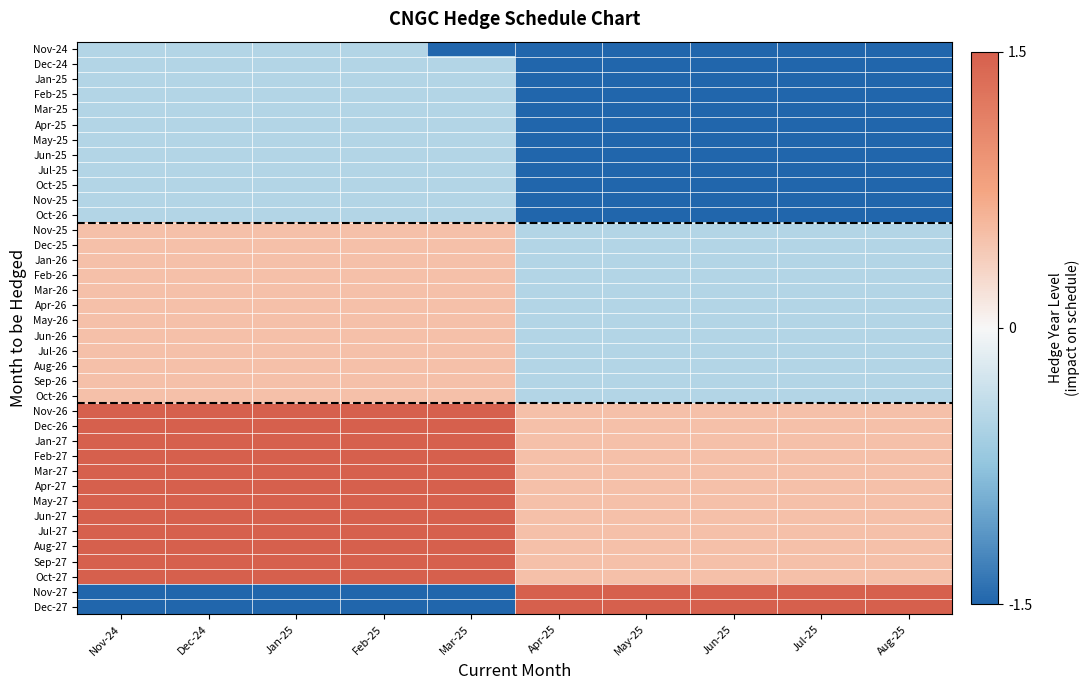

Which label corresponds to the smallest value in the chart?

Mar-25